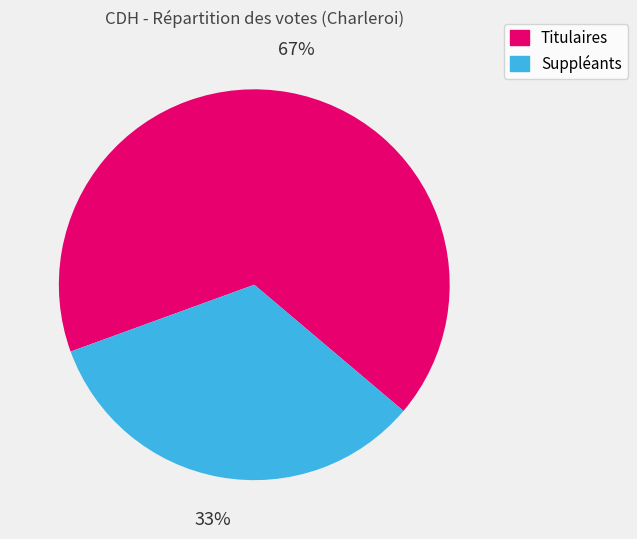

Does Suppléants represent more than half of the total?

No